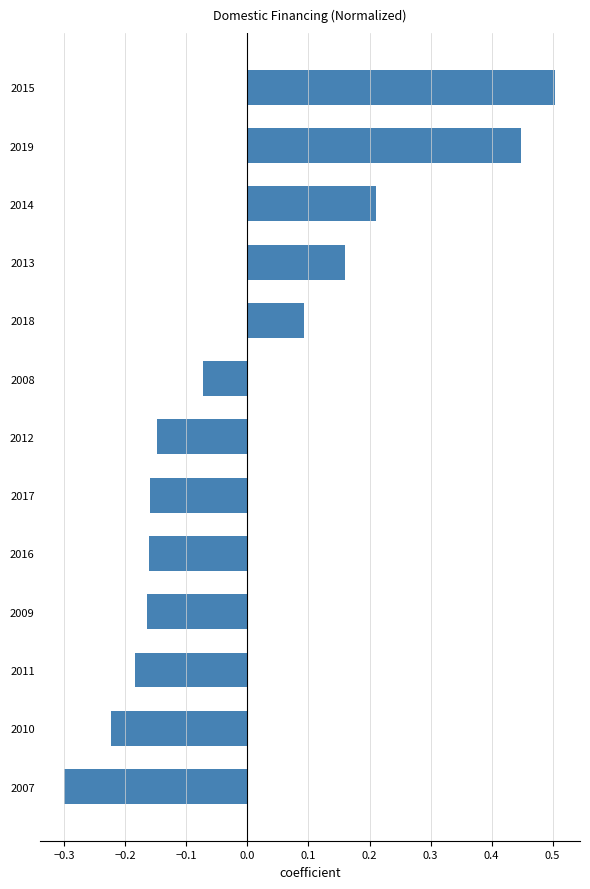

Which has a higher value, 2008 or 2013?

2013